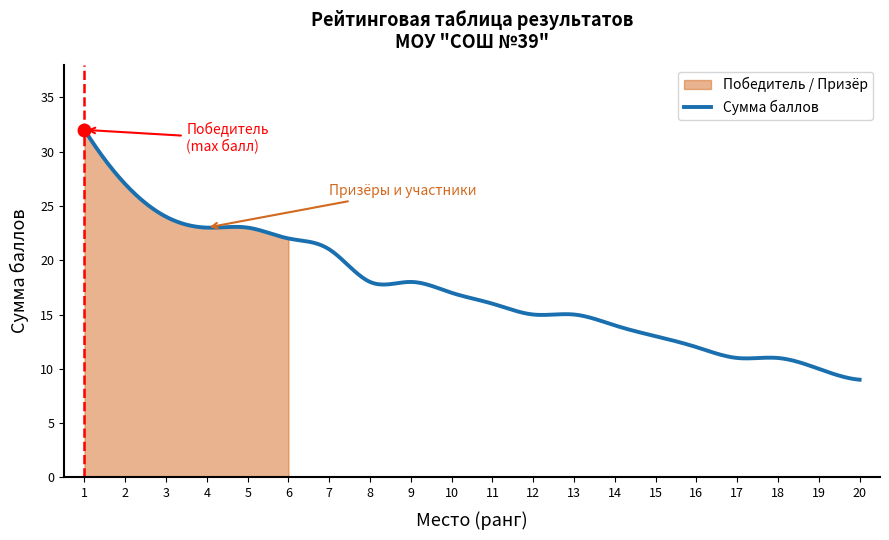

Does the chart have visible grid lines?

No